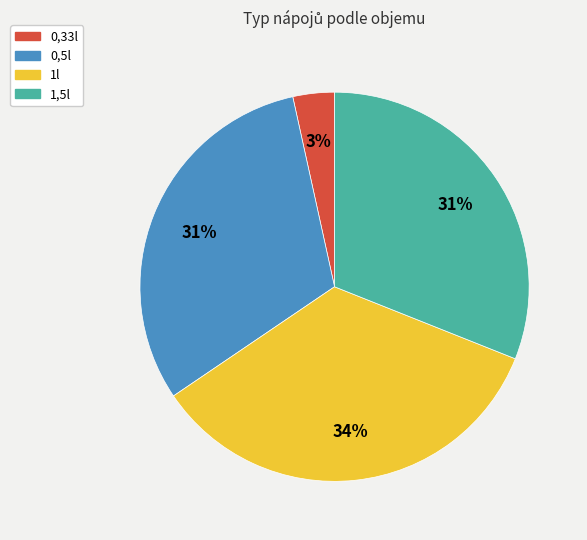

Between 0,33l and 1,5l, which is larger?

1,5l